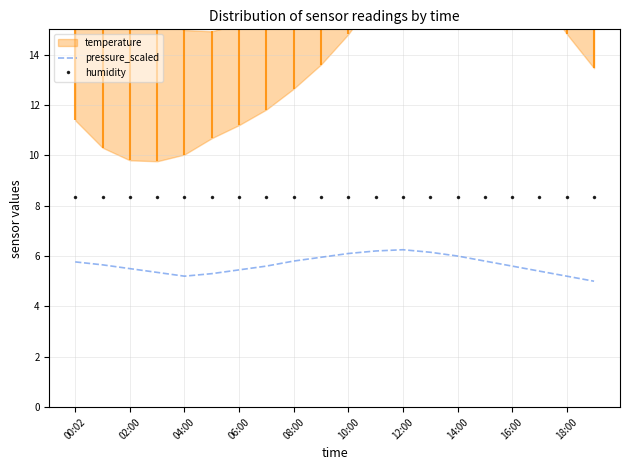

Does the chart have visible grid lines?

Yes